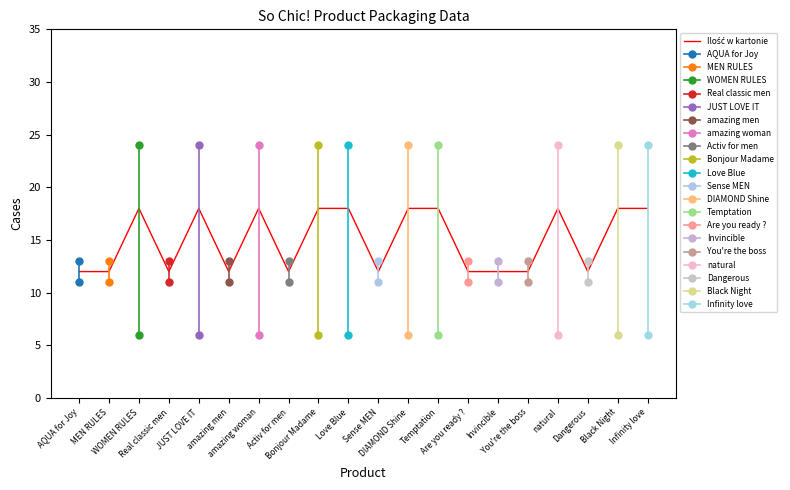

Where is the first local maximum for Ilość w kartonie?

WOMEN RULES